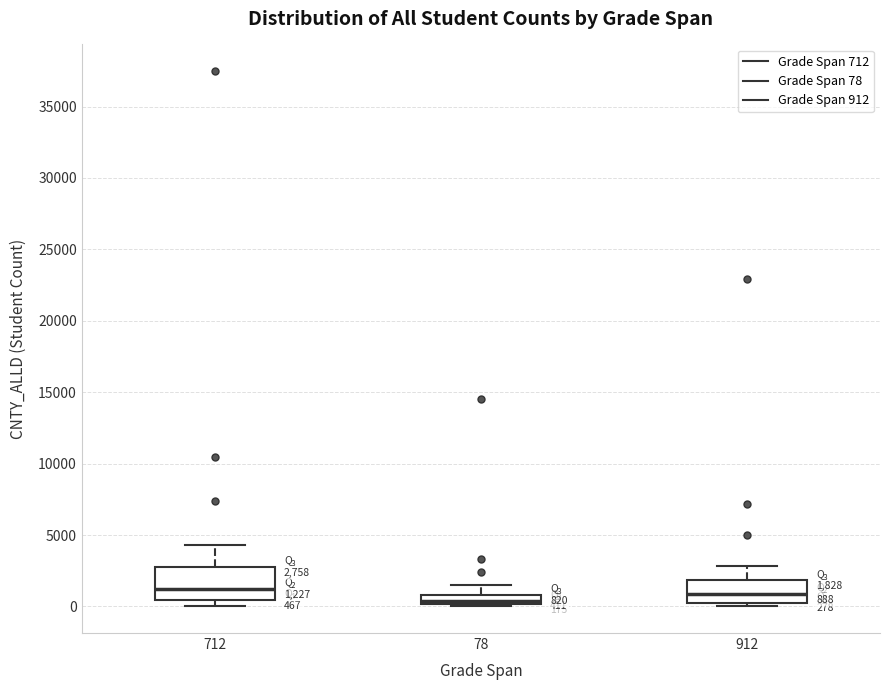

Comparing the boxes themselves (not the whiskers), which one is the tallest?

712